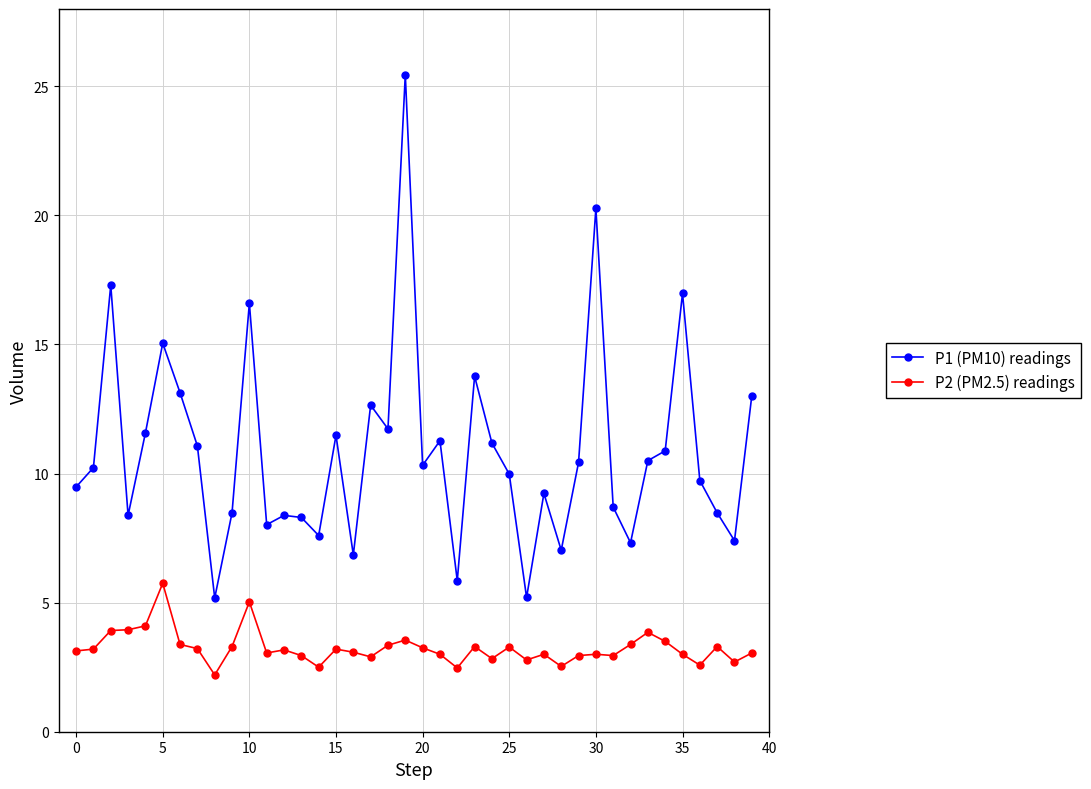

Rank the series by their average value, from highest to lowest.

P1 (PM10) readings, P2 (PM2.5) readings